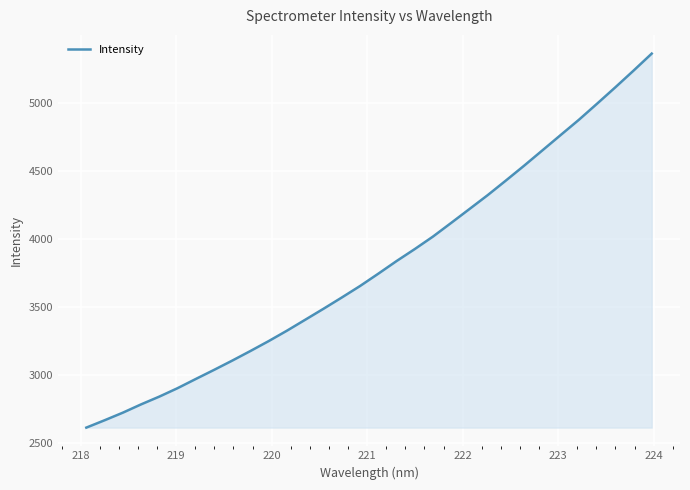

What is the maximum value shown in the chart?

5362.6